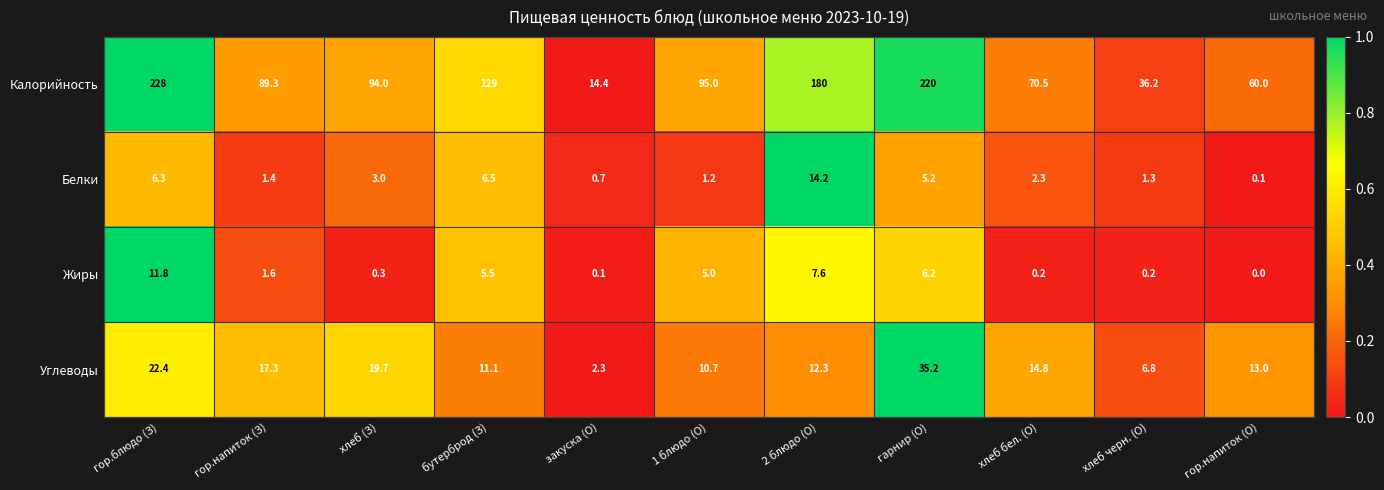

Rank the series at бутерброд (З) from highest to lowest value.

Калорийность, Углеводы, Белки, Жиры